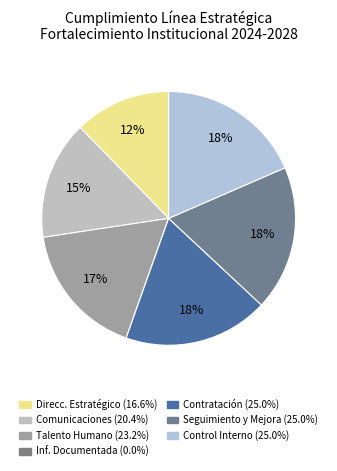

Rank the categories by value from highest to lowest.

CONTRATACIÓN, SEGUIMIENTO, EVALUACIÓN Y MEJORA, CONTROL INTERNO, TALENTO HUMANO, COMUNICACIONES, DIRECCIONAMIENTO ESTRATÉGICO, INFORMACIÓN DOCUMENTADA